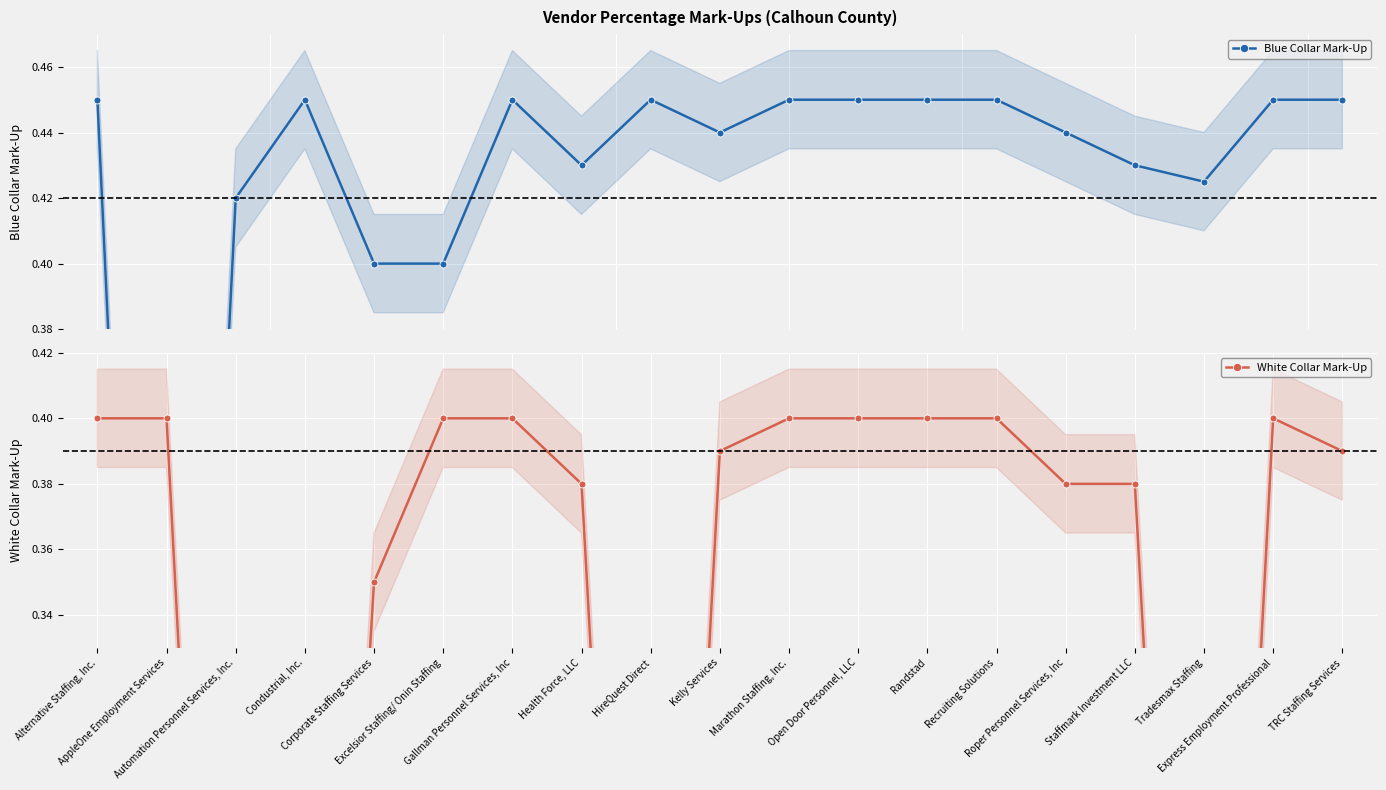

Rank the series by their average value, from highest to lowest.

Blue Collar Mark-Up, White Collar Mark-Up